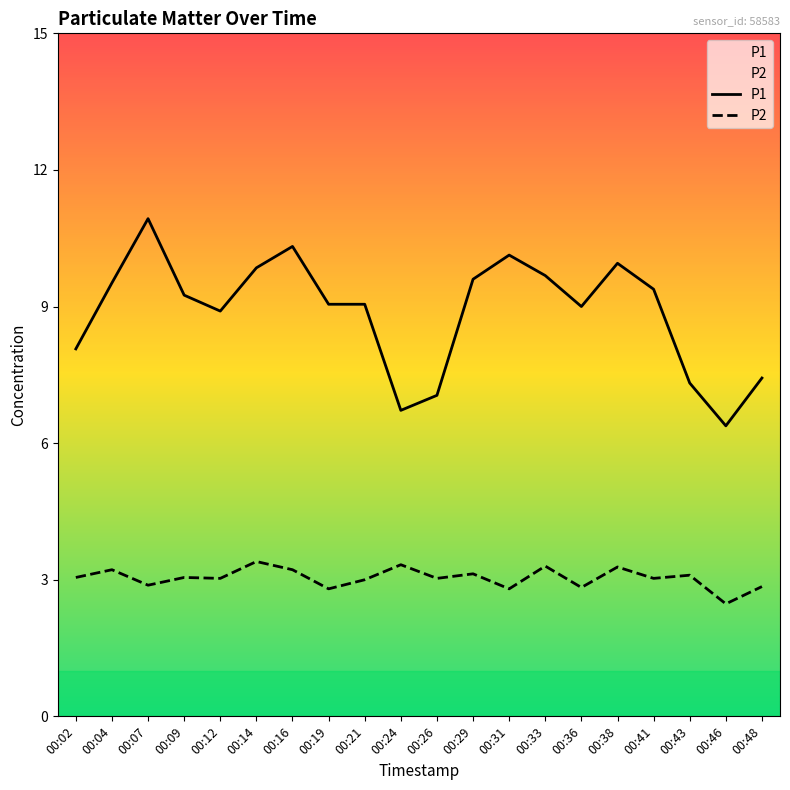

Is it true that P2 equals 3.4 at 00:14?

True